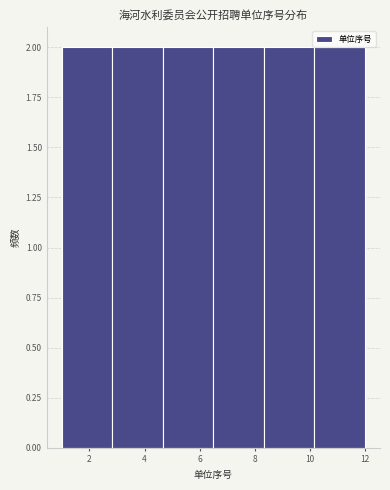

Reading left to right, list every bar in this chart as the range it spans on the x-axis followed by its height. Neither the bar edges nor the heights are printed on the chart, so give them approximately, as read against the axes.

1.0 to 2.8: 2
2.8 to 4.6: 2
4.6 to 6.6: 2
6.6 to 8.4: 2
8.4 to 10.2: 2
10.2 to 12.0: 2